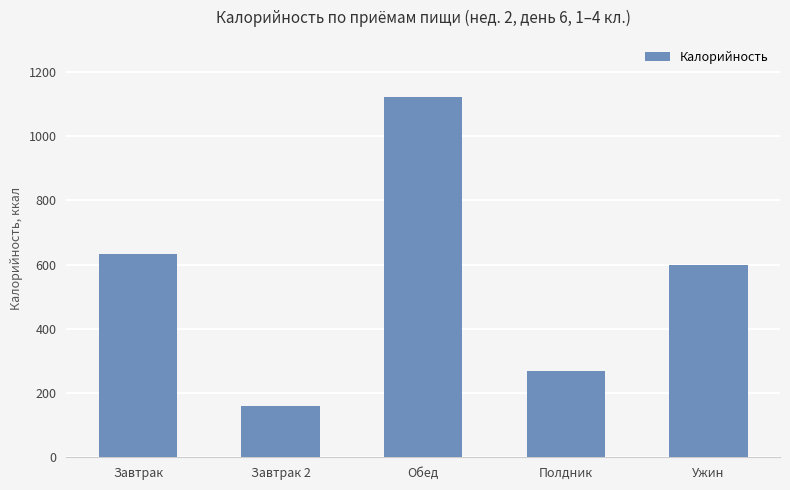

At which category does the chart reach its minimum across all series?

Завтрак 2